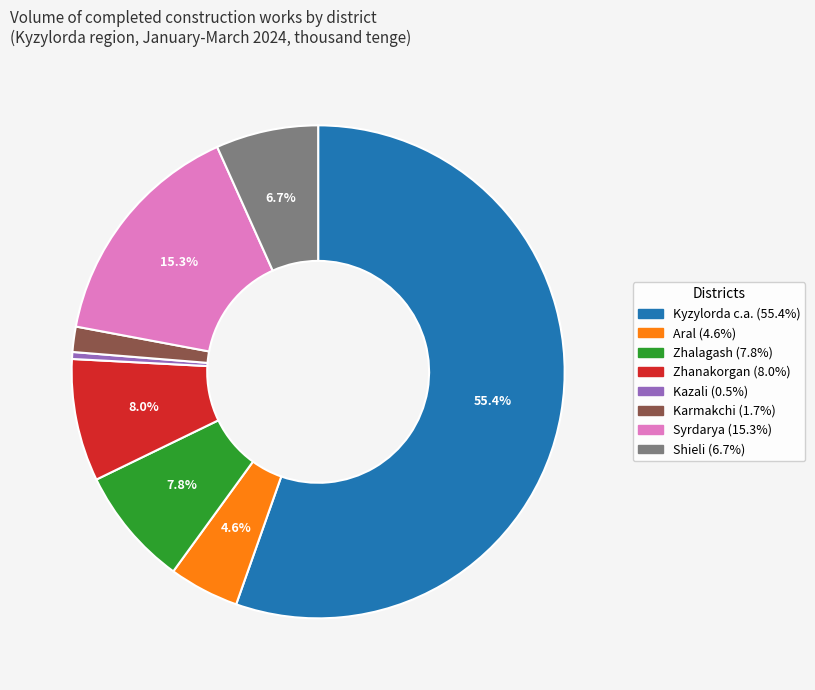

To the nearest percent, what is the combined percentage of Shieli and Karmakchi?

8%